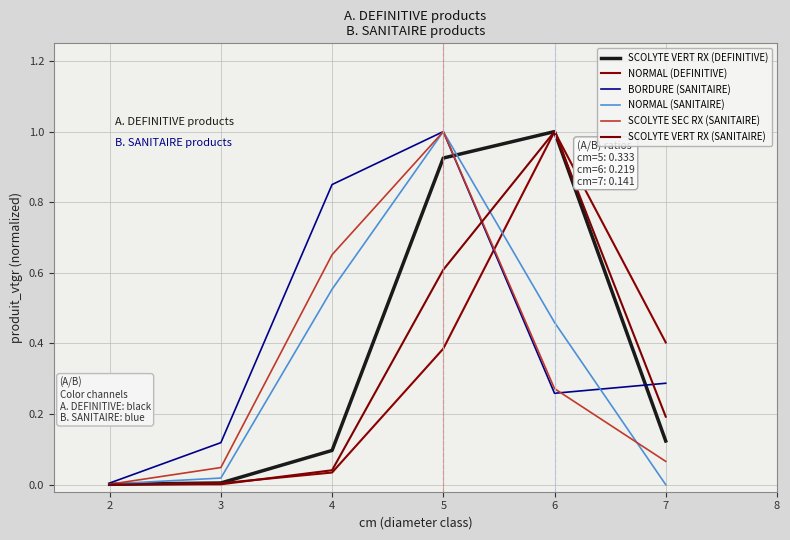

How many interior local peaks does the SCOLYTE SEC RX (SANITAIRE) series have?

1